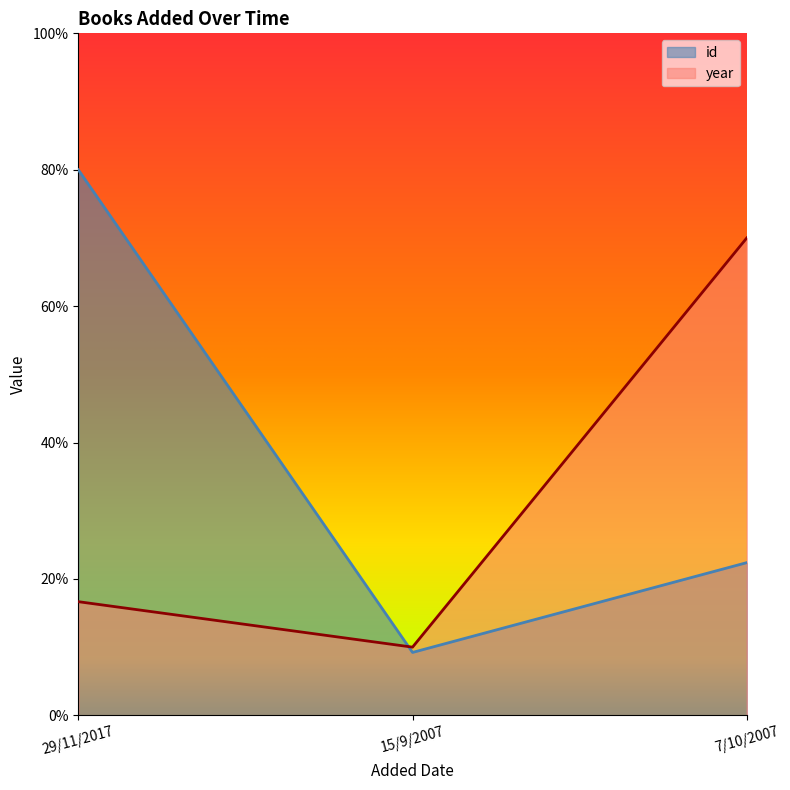

Is it true that id equals 12.7 at 15/9/2007?

False